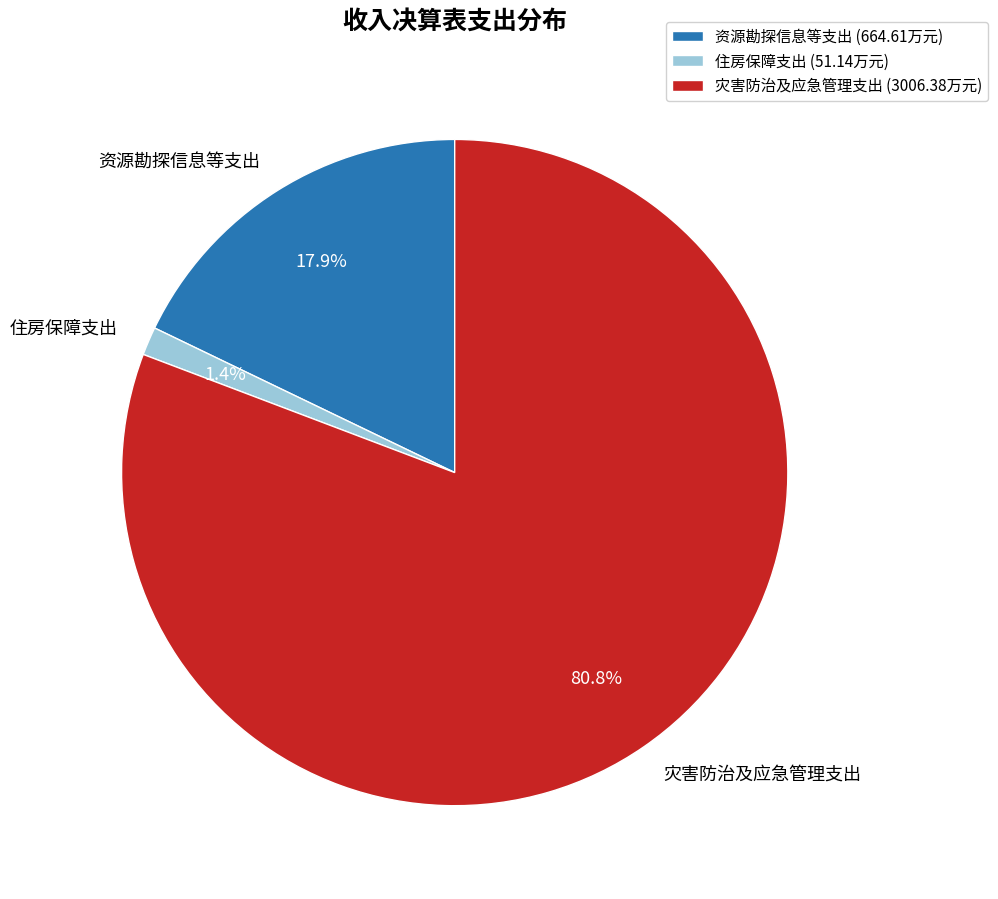

Count the number of slices in the pie.

3